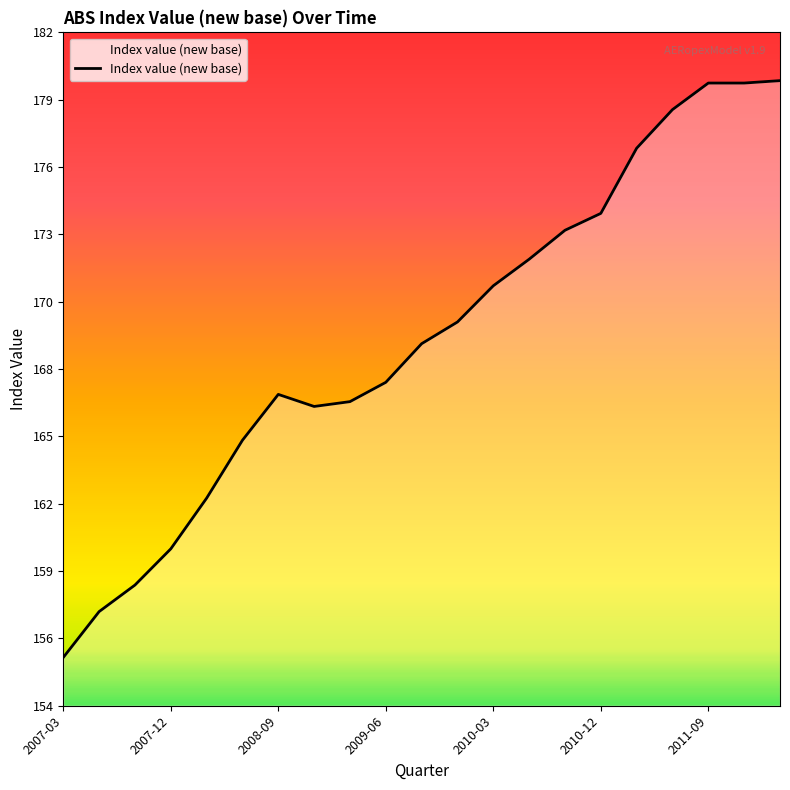

Is this an area chart (filled region under the line)?

Yes